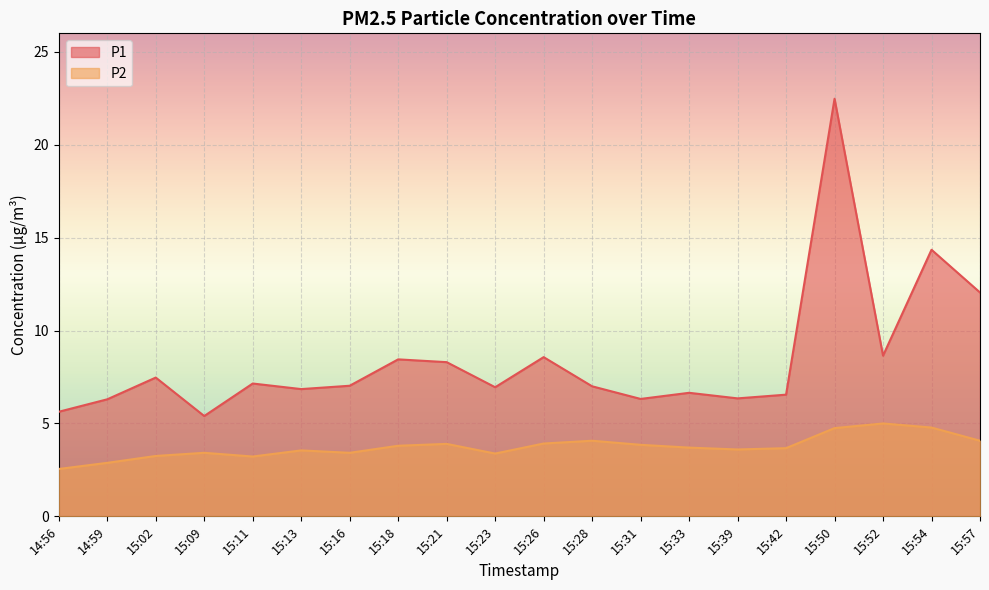

The P2 series shows 4.1 at 15:57. True or false?

True